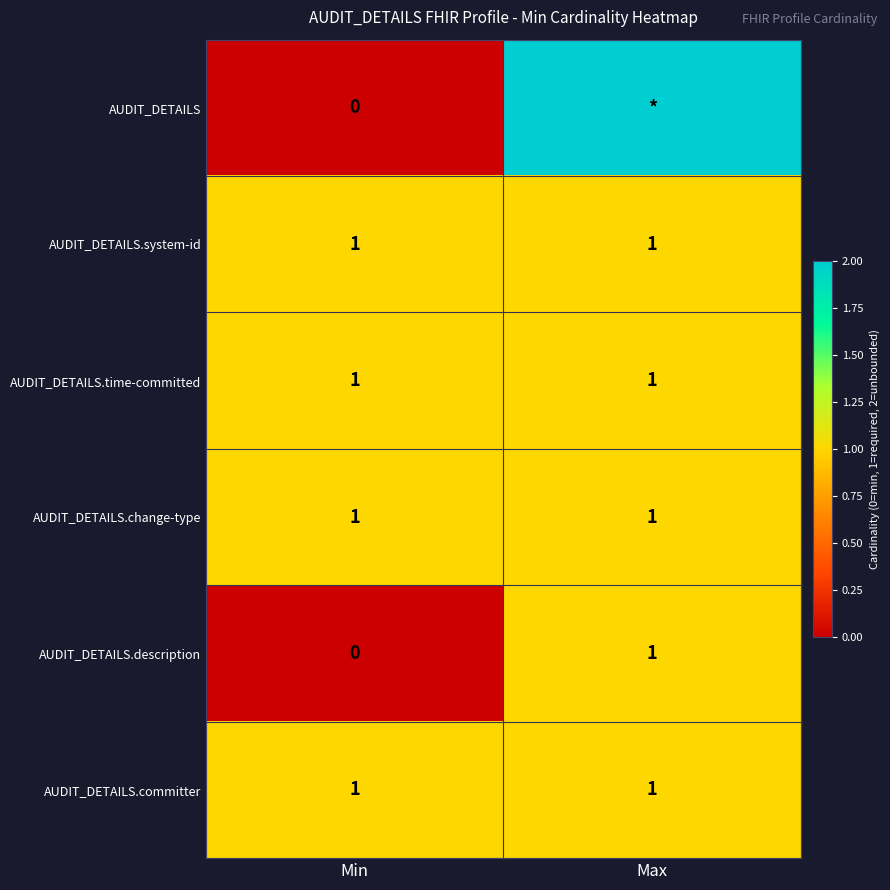

Count the number of categories in the chart.

2